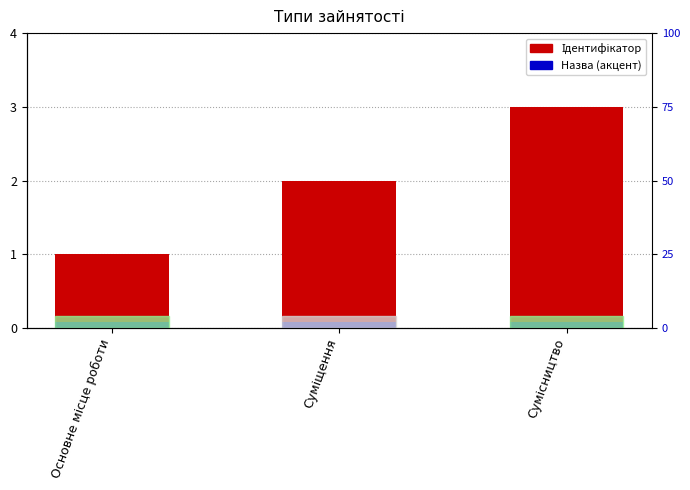

The value at Сумісництво is 1. True or false?

False